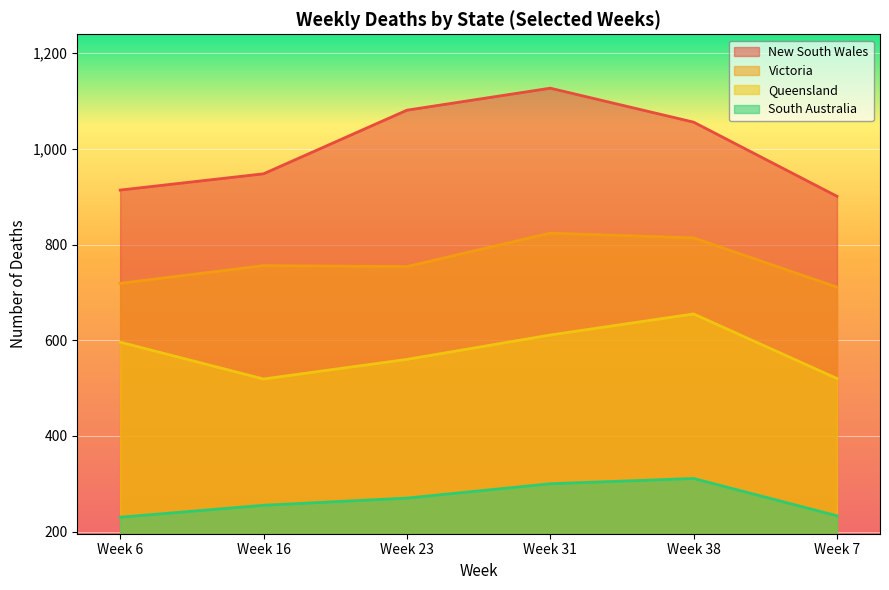

Count the number of data series in this chart.

4